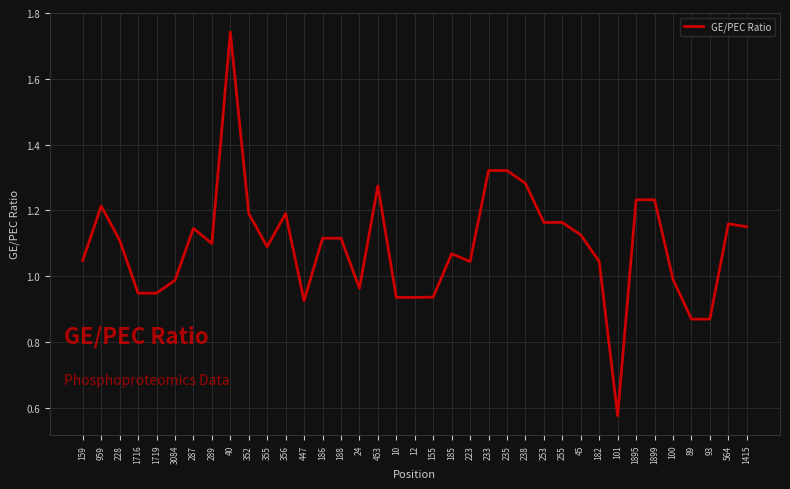

What is the change in value from 40 to 447?

-0.8